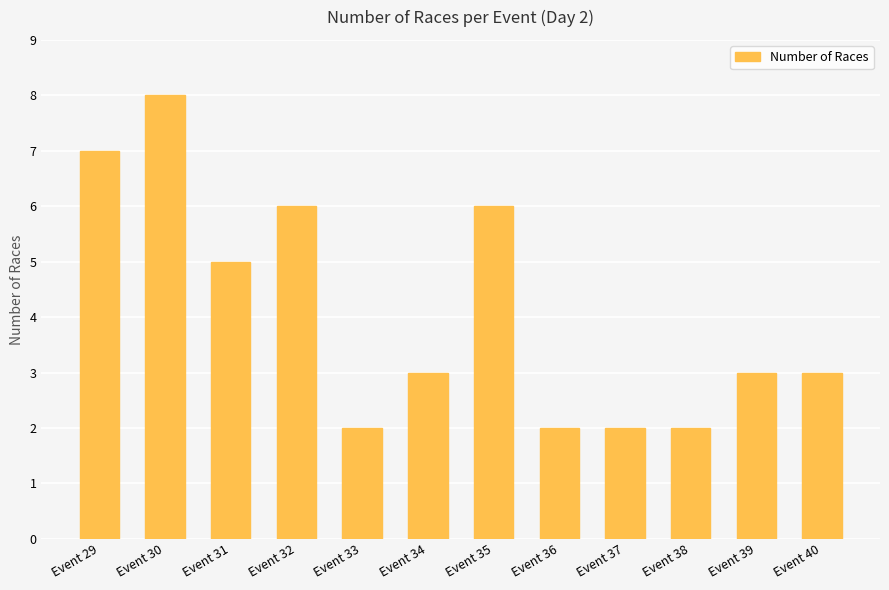

Between Event 35 and Event 30, which is larger?

Event 30